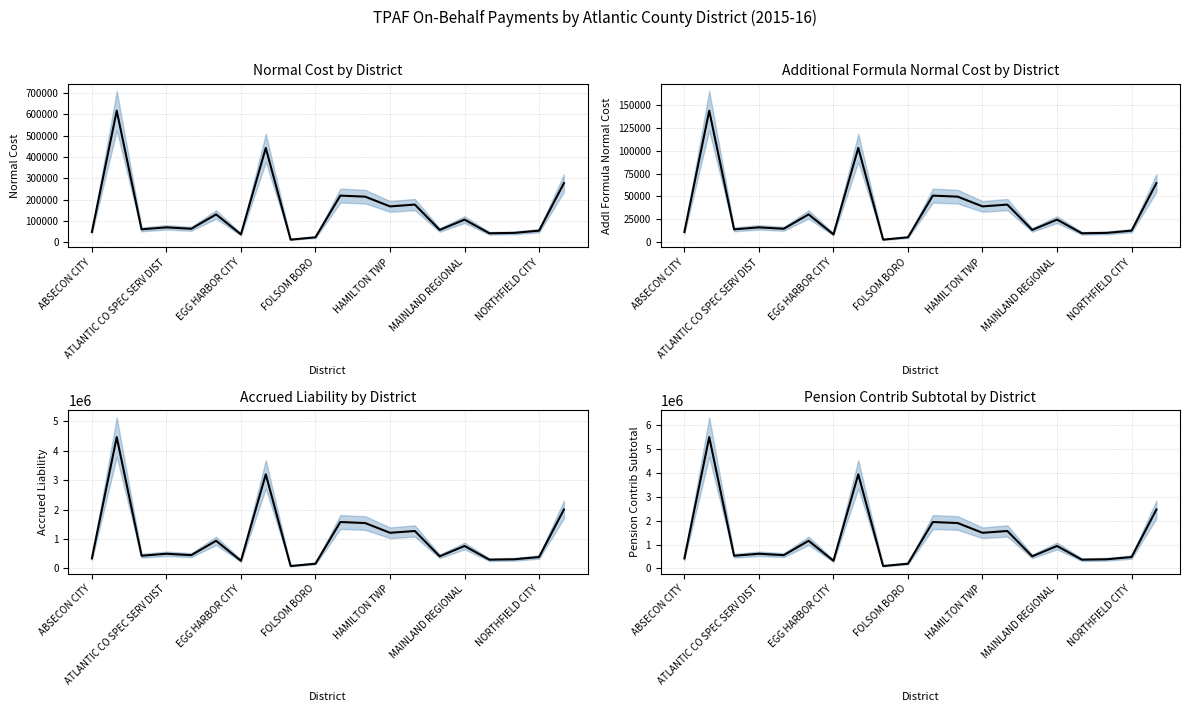

Which series has the widest spread of values?

Pension Contrib Subtotal